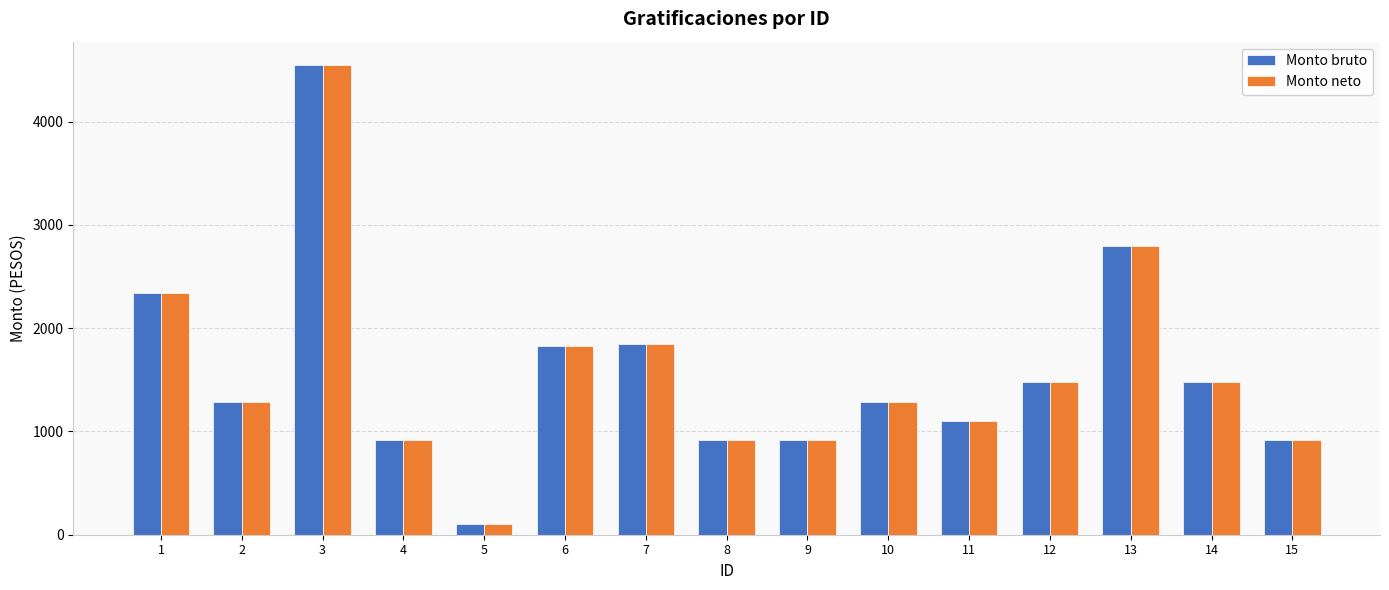

At which category is the sum across all series the highest?

3